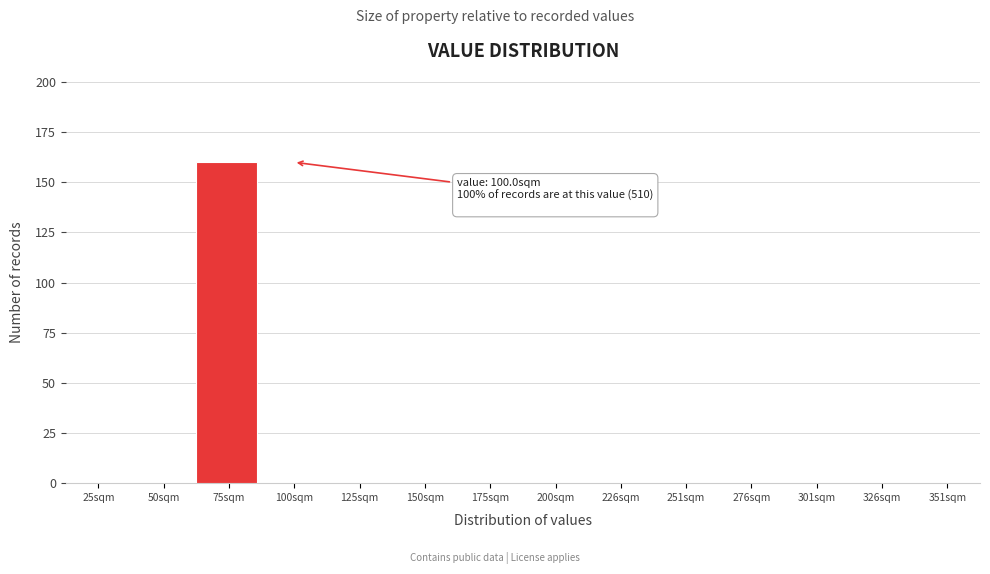

Reading left to right, list all the values displayed in this chart.

25sqm=0	50sqm=0	75sqm=160	100sqm=0	125sqm=0	150sqm=0	175sqm=0	200sqm=0	226sqm=0	251sqm=0	276sqm=0	301sqm=0	326sqm=0	351sqm=0